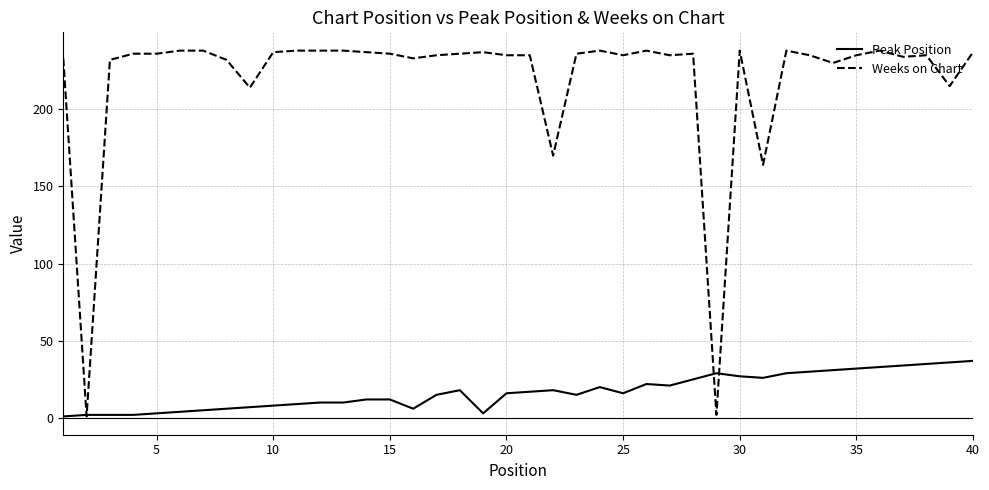

Rank the series by their average value, from lowest to highest.

Peak Position, Weeks on Chart